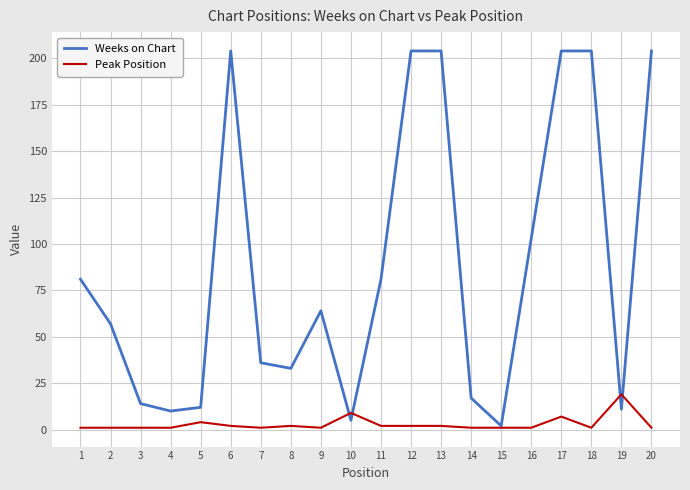

What is the highest value of the Weeks on Chart series?

204